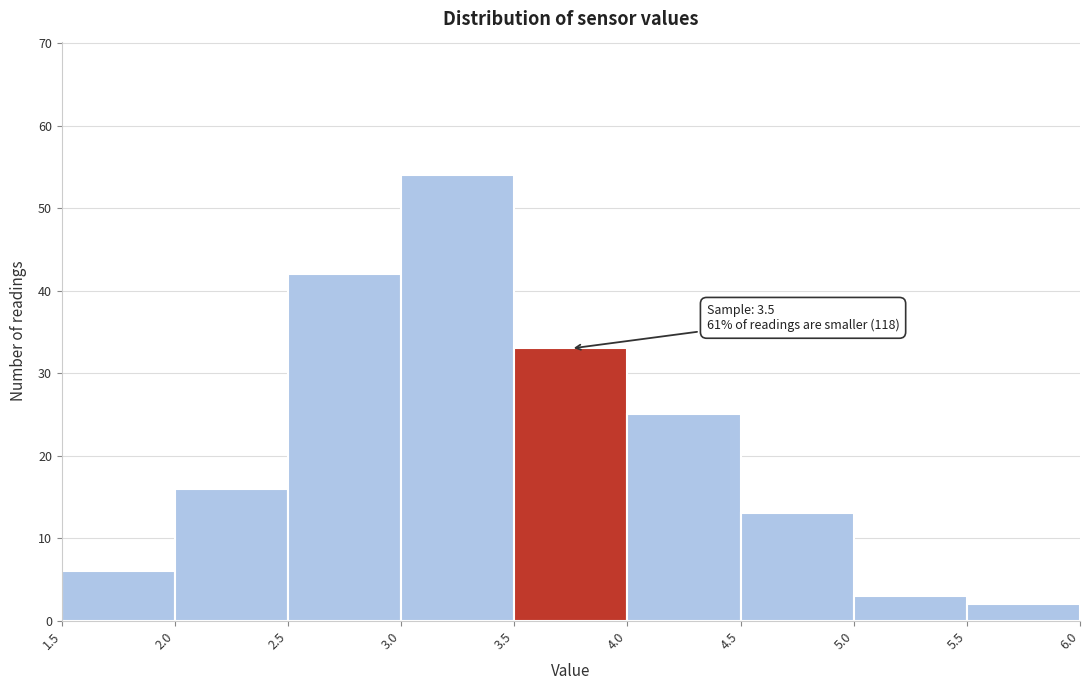

Over which range of the x-axis is the bar tallest?

3.0 to 3.5